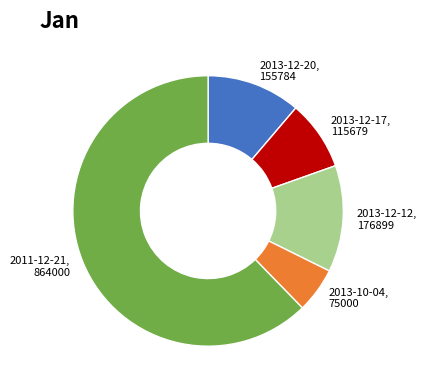

Does any single category account for the majority?

Yes